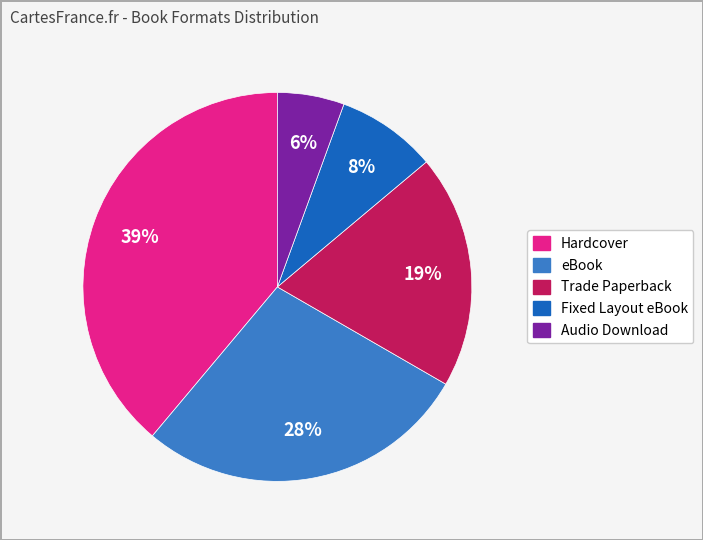

Does any single category account for the majority?

No